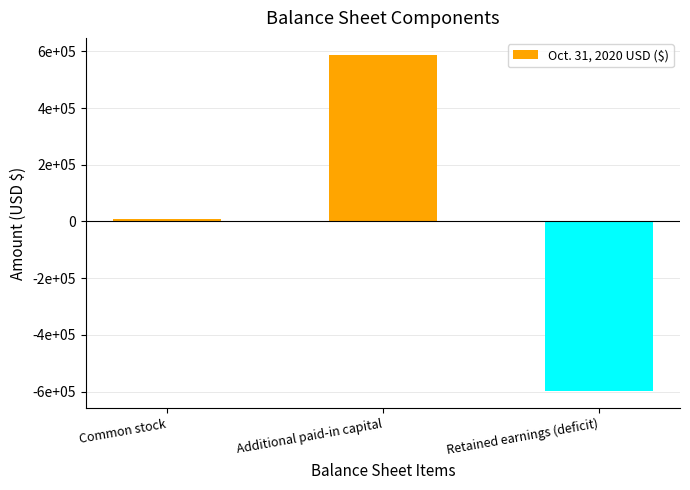

Count the number of categories in the chart.

3